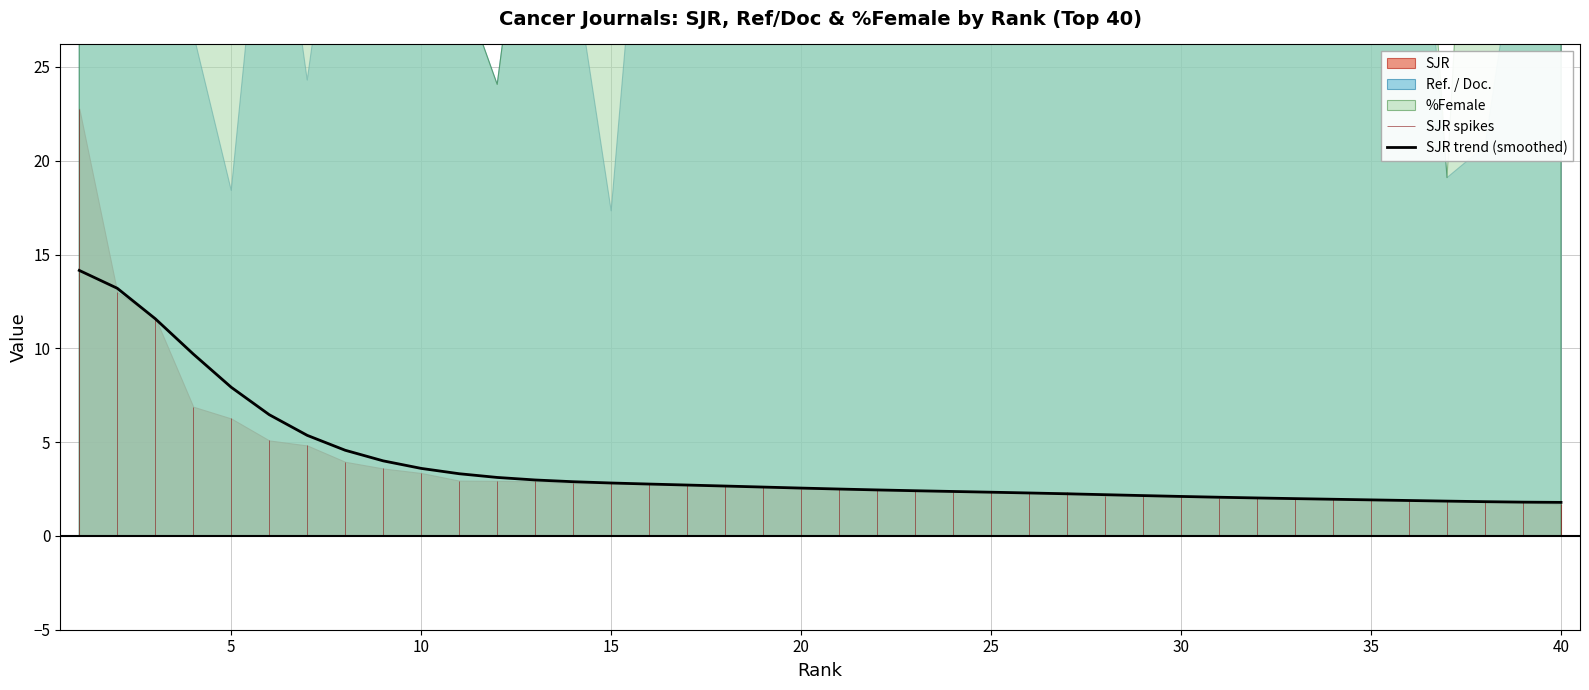

True or false: the data shows 3.3 at 10.

True